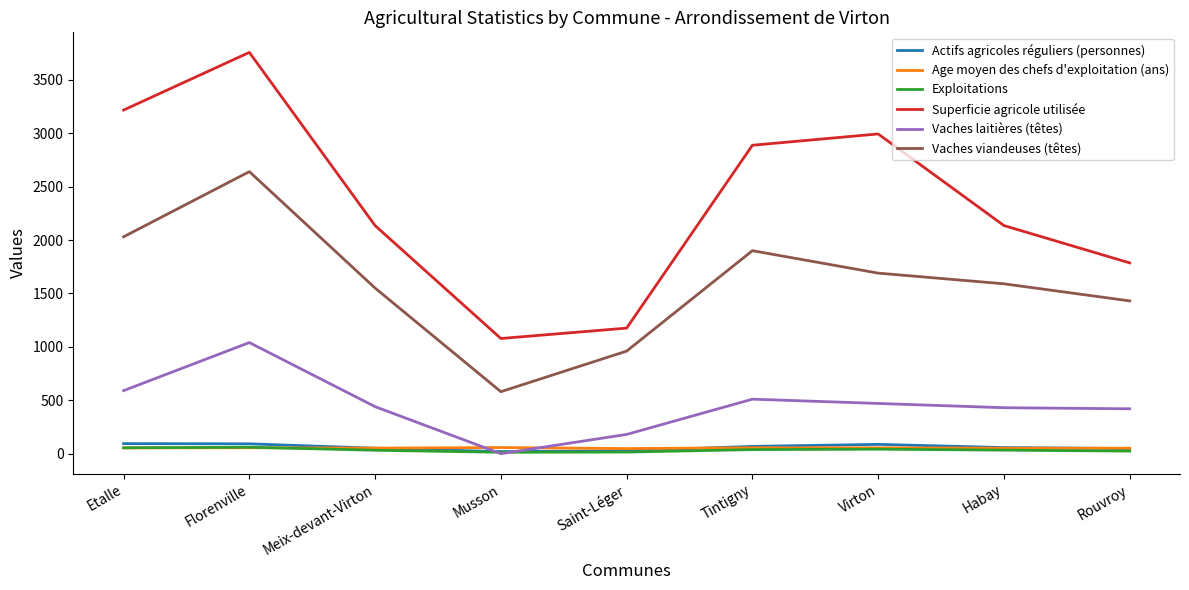

Is it true that Exploitations equals 32.0 at Meix-devant-Virton?

True